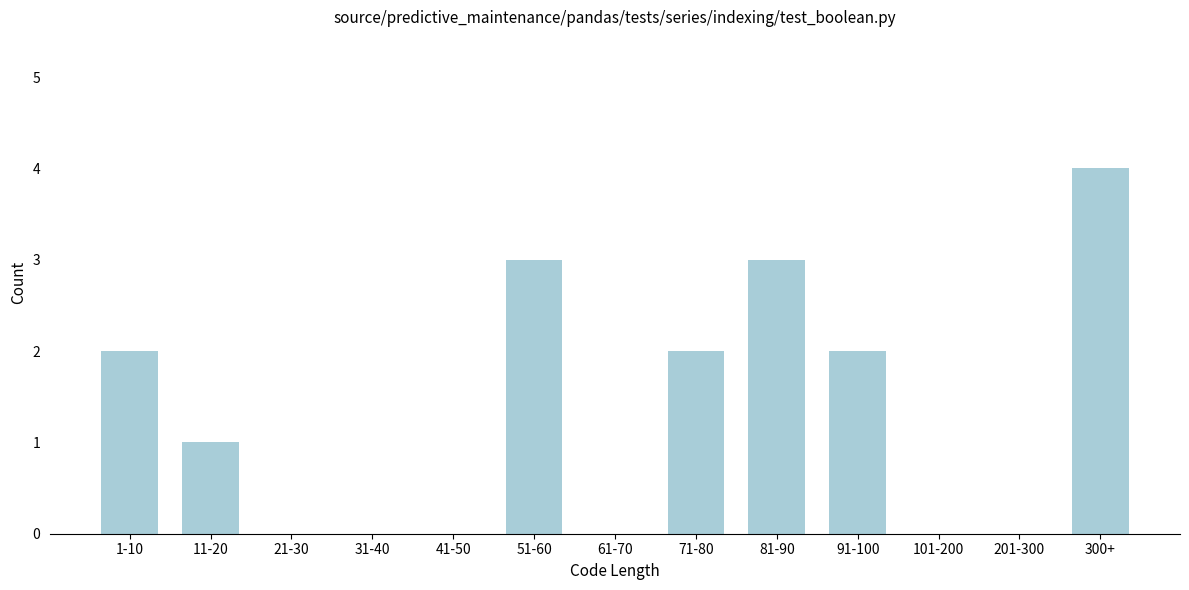

Reading left to right, list all the values displayed in this chart.

1-10=2	11-20=1	21-30=0	31-40=0	41-50=0	51-60=3	61-70=0	71-80=2	81-90=3	91-100=2	101-200=0	201-300=0	300+=4